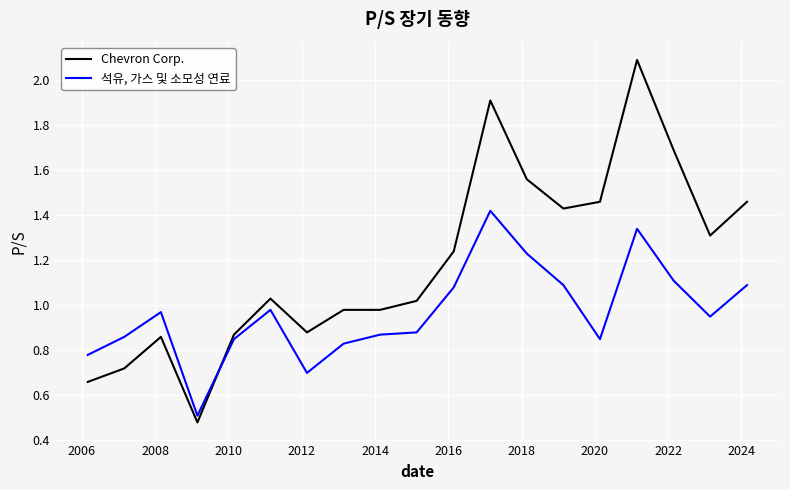

Which series has the largest range (max minus min)?

Chevron Corp.